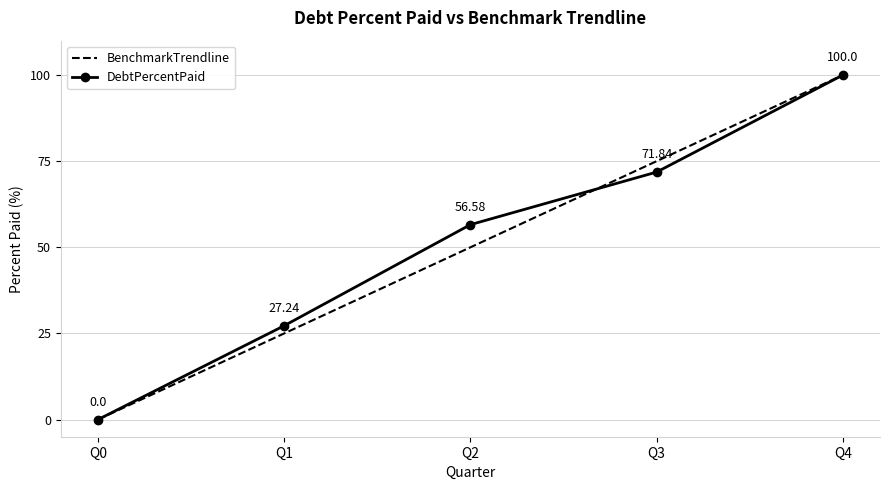

List the labels in order of DebtPercentPaid value, smallest first.

Q0, Q1, Q2, Q3, Q4